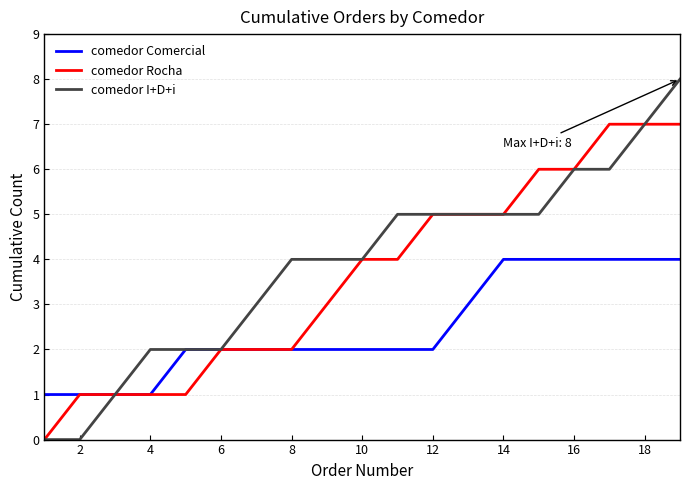

Which series has the widest spread of values?

comedor I+D+i